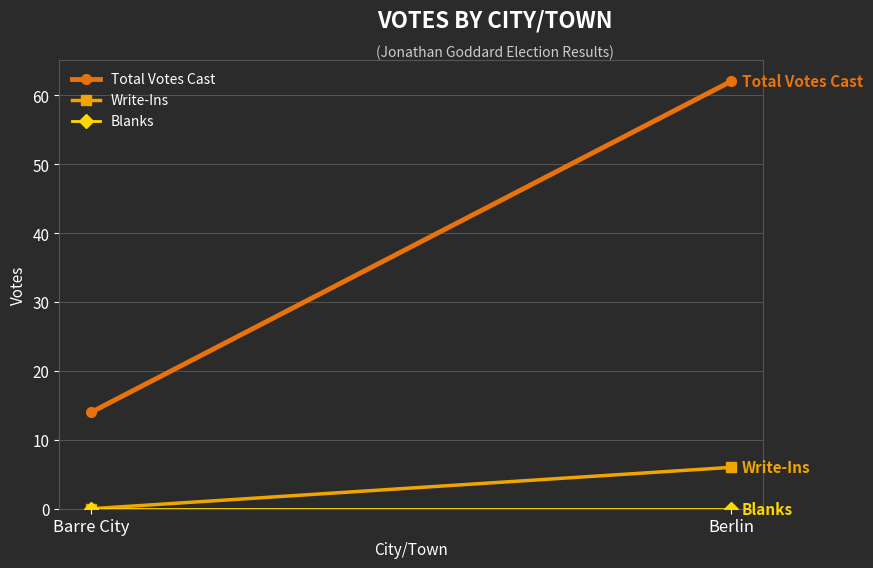

List the series in order of their peak value, highest first.

Total Votes Cast, Write-Ins, Blanks